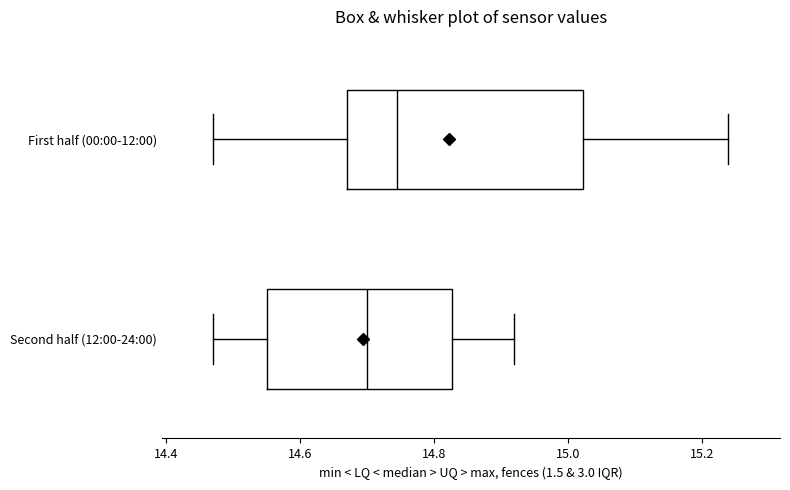

Reading bottom to top, read every box against the x-axis: the position of its median line, the range the box covers, and the ends of its whiskers. The values are not printed on the chart, so give them approximately, as read against the axis.

Second half (12:00-24:00): median 14.70, box 14.56 to 14.82, whiskers 14.48 to 14.92
First half (00:00-12:00): median 14.74, box 14.68 to 15.02, whiskers 14.48 to 15.24